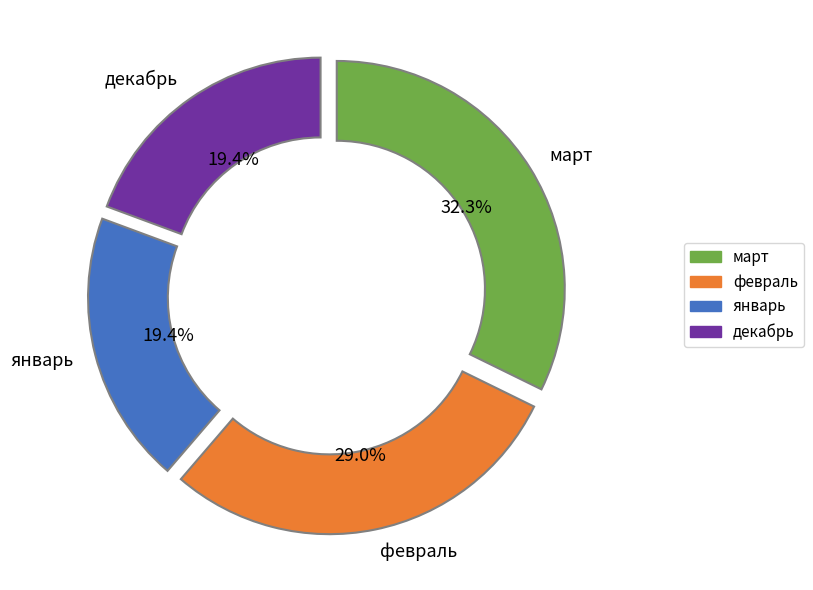

Does any single category account for the majority?

No